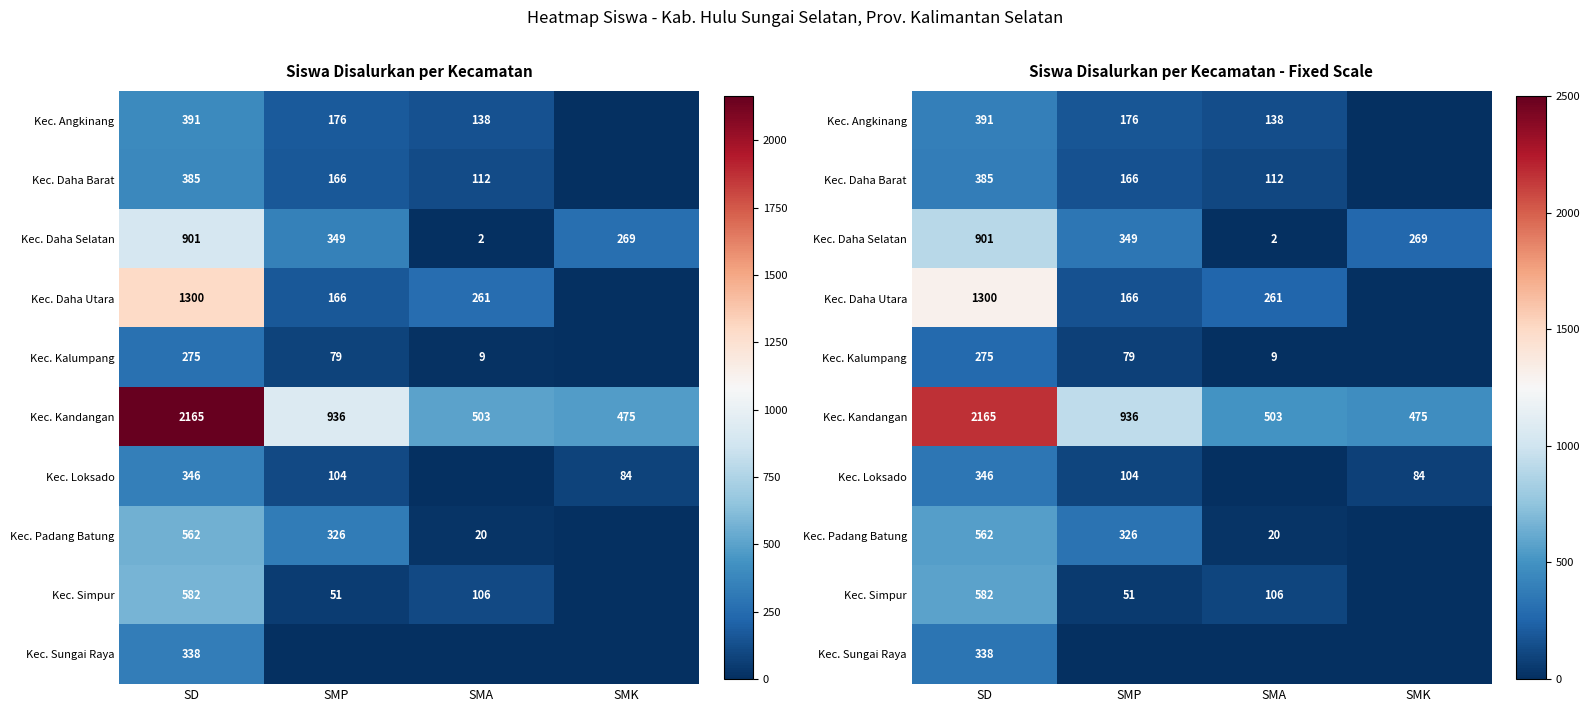

Which series has the largest range (max minus min)?

Kec. Kandangan